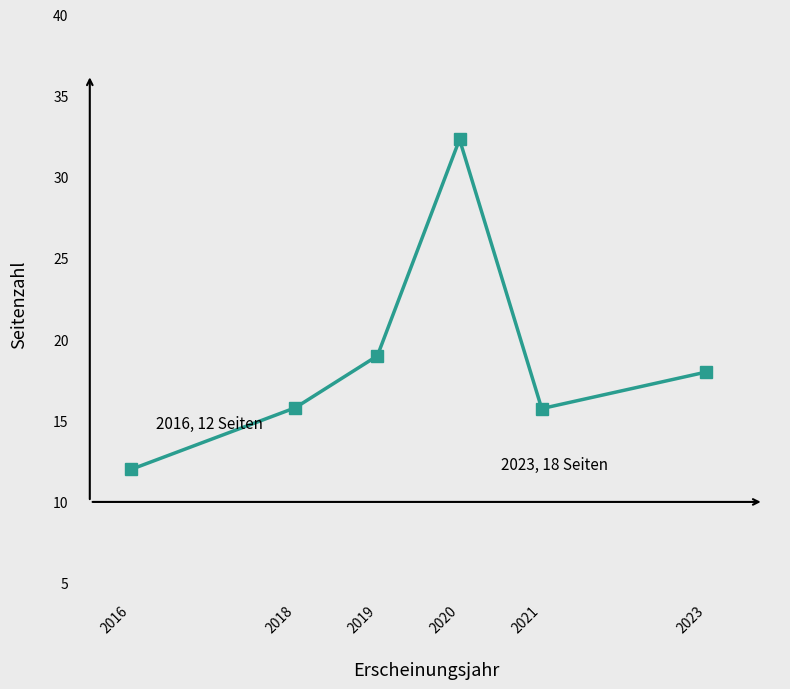

What is the value of the 4th point from the left?

32.3